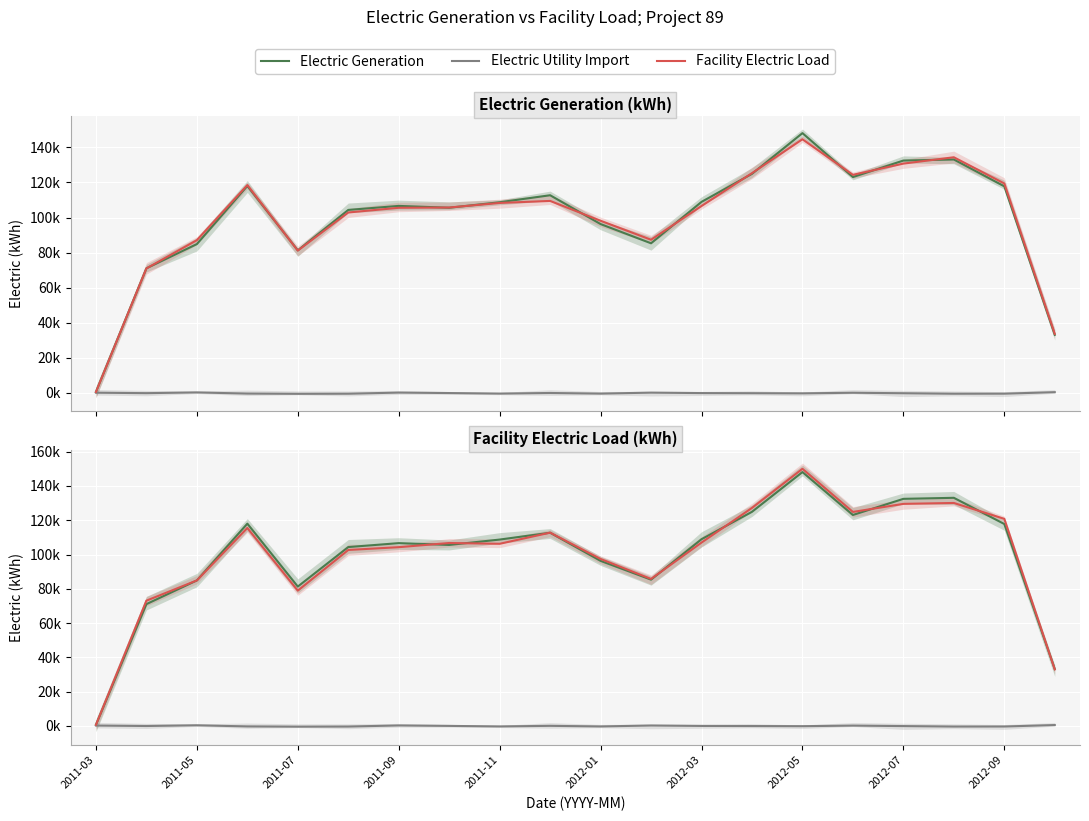

Between 2011-09 and 2012-07, which series saw the biggest shift?

Electric Generation